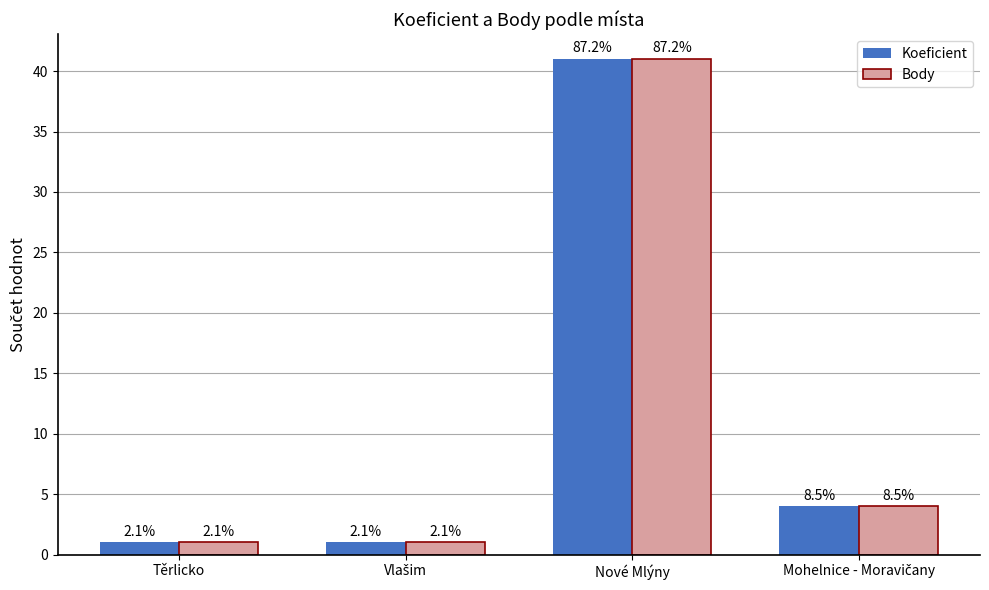

What are all the series names shown in the legend?

Koeficient, Body